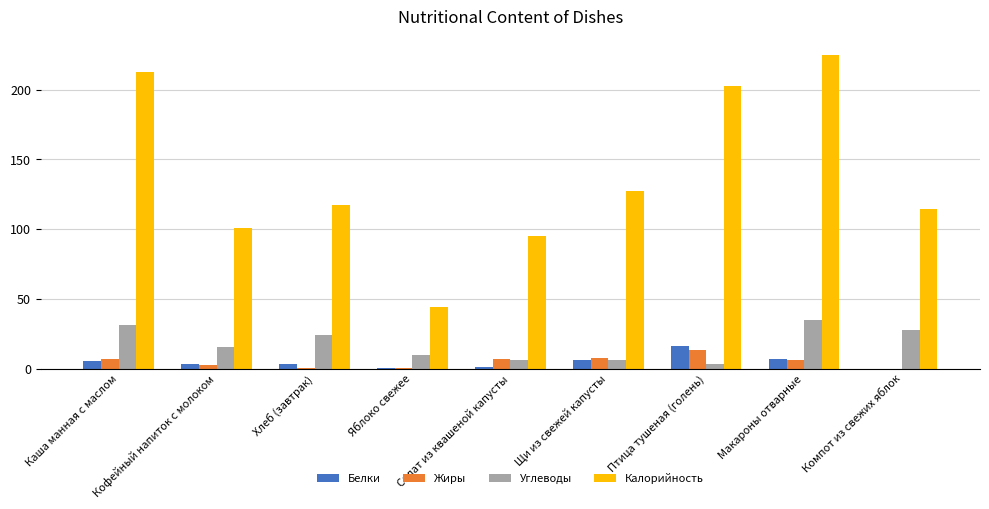

What is the sum of all Жиры values?

45.0